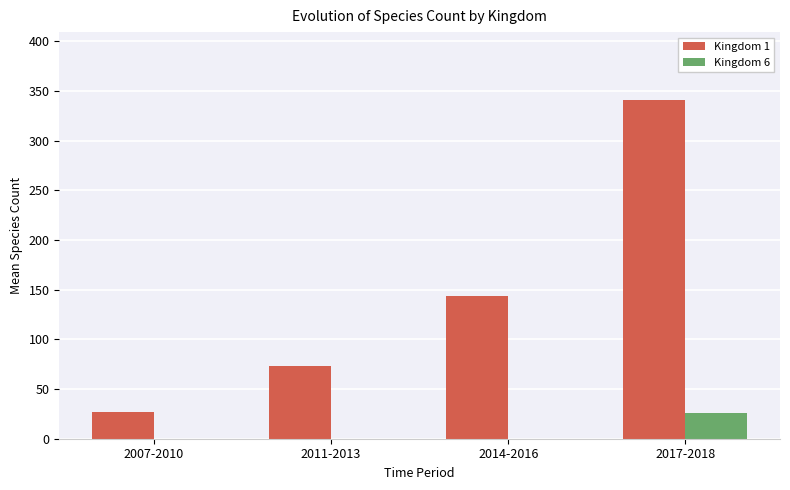

Which series changed the most between 2007-2010 and 2017-2018?

Kingdom 1